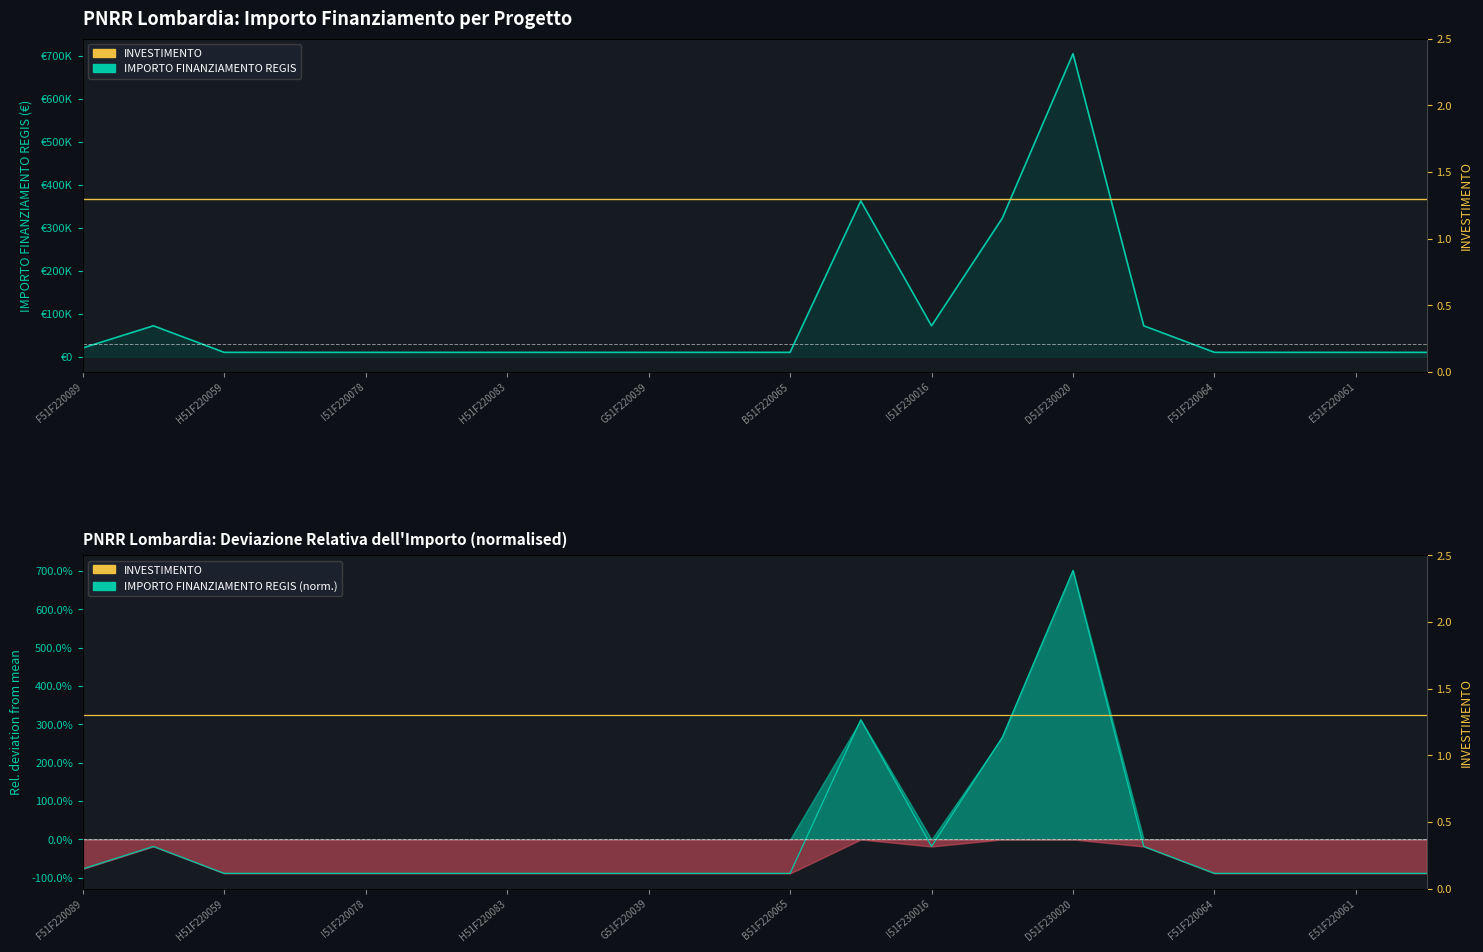

How many categories are shown in the chart?

20